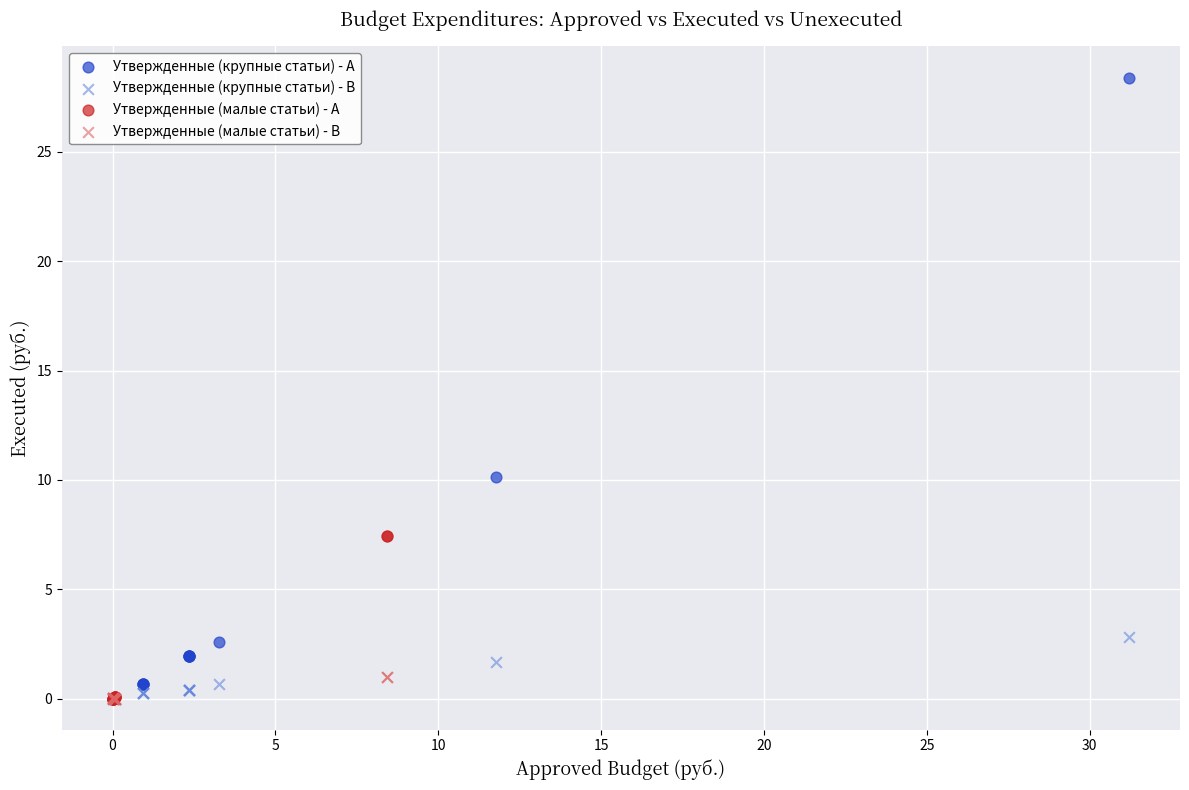

Which series reaches the maximum Y coordinate?

Утвержденные (крупные статьи) - A